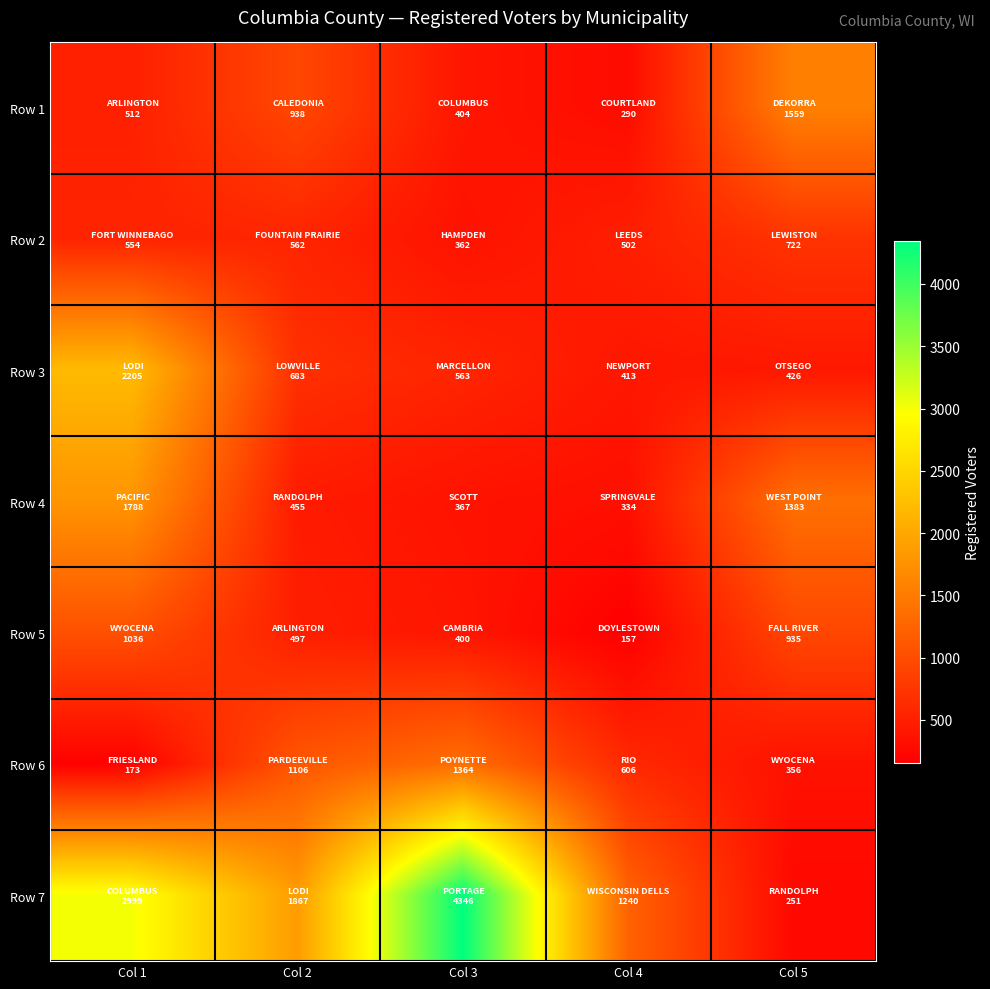

Reading left to right, list all the values displayed in this chart.

Row 1: Col 1=512	Col 2=938	Col 3=404	Col 4=290	Col 5=1559
Row 2: Col 1=554	Col 2=562	Col 3=362	Col 4=502	Col 5=722
Row 3: Col 1=2205	Col 2=683	Col 3=563	Col 4=413	Col 5=426
Row 4: Col 1=1788	Col 2=455	Col 3=367	Col 4=334	Col 5=1383
Row 5: Col 1=1036	Col 2=497	Col 3=400	Col 4=157	Col 5=935
Row 6: Col 1=173	Col 2=1106	Col 3=1364	Col 4=606	Col 5=356
Row 7: Col 1=2999	Col 2=1867	Col 3=4346	Col 4=1240	Col 5=251